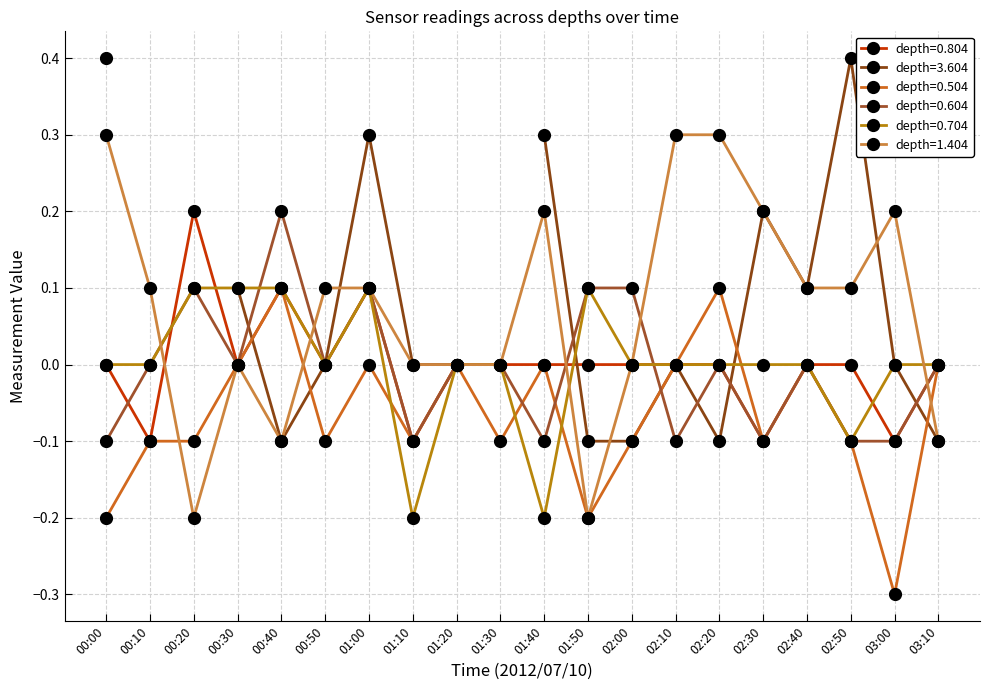

True or false: 0.604 and 0.504 intersect in this chart.

True